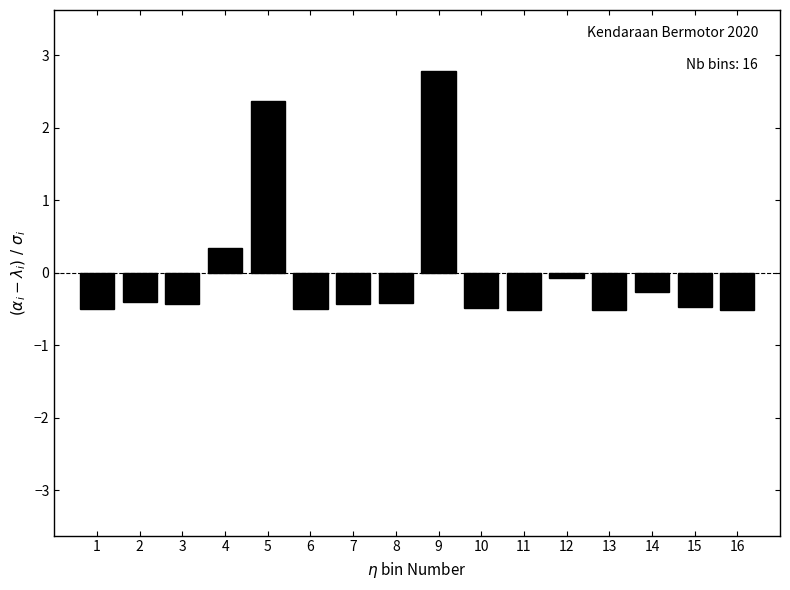

Reading left to right, list all the values displayed in this chart.

1=-0.5	2=-0.4	3=-0.4	4=0.3	5=2.4	6=-0.5	7=-0.4	8=-0.4	9=2.8	10=-0.5	11=-0.5	12=-0.1	13=-0.5	14=-0.3	15=-0.5	16=-0.5